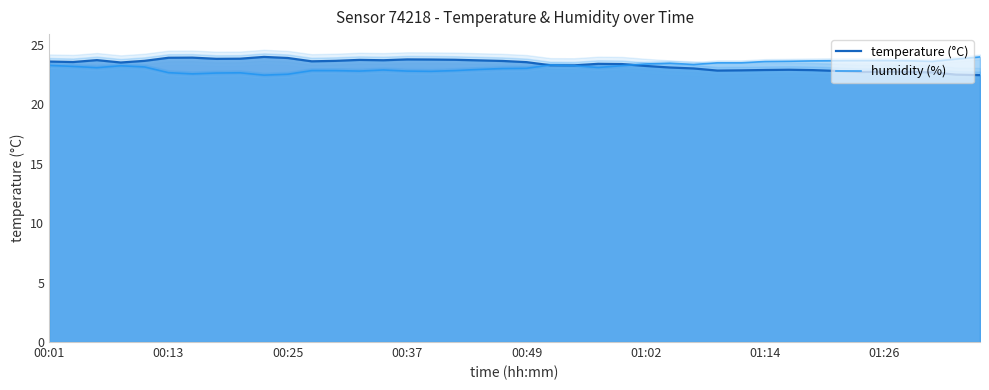

What is the highest value of the humidity (%) series?

24.0